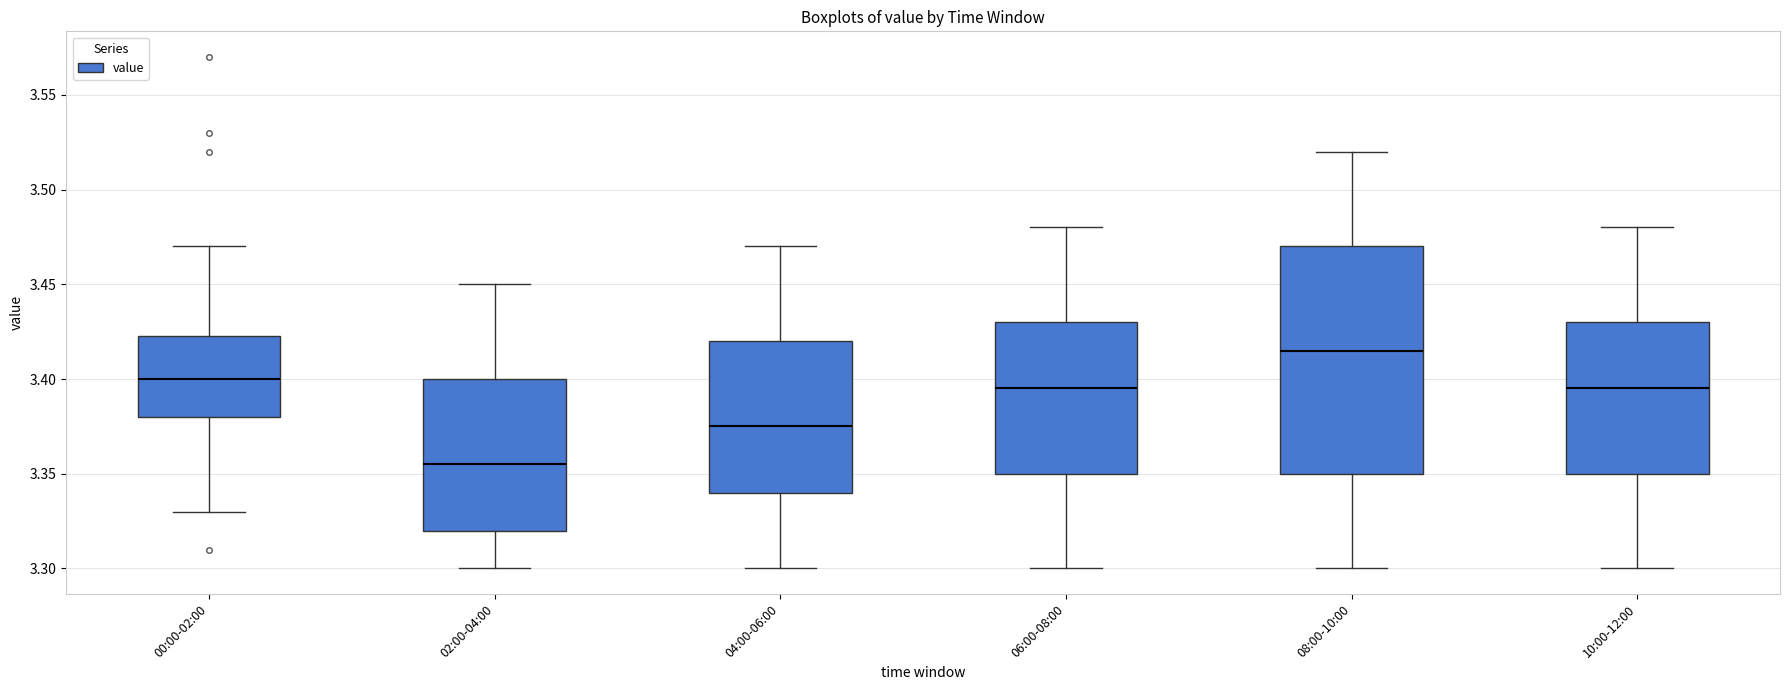

Reading left to right, read every box against the y-axis: the position of its median line, the range the box covers, and the ends of its whiskers. The values are not printed on the chart, so give them approximately, as read against the axis.

00:00-02:00: median 3.400, box 3.380 to 3.425, whiskers 3.330 to 3.470
02:00-04:00: median 3.355, box 3.320 to 3.400, whiskers 3.300 to 3.450
04:00-06:00: median 3.375, box 3.340 to 3.420, whiskers 3.300 to 3.470
06:00-08:00: median 3.395, box 3.350 to 3.430, whiskers 3.300 to 3.480
08:00-10:00: median 3.415, box 3.350 to 3.470, whiskers 3.300 to 3.520
10:00-12:00: median 3.395, box 3.350 to 3.430, whiskers 3.300 to 3.480